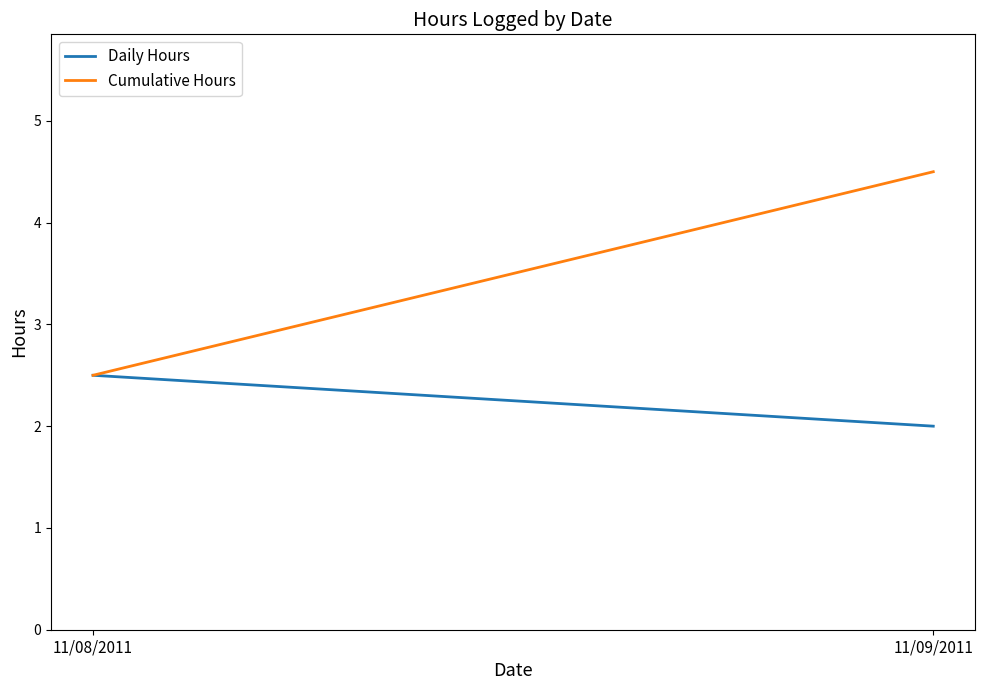

Reading right to left, extract all data points from this chart.

Daily Hours: 11/09/2011=2.0	11/08/2011=2.5
Cumulative Hours: 11/09/2011=4.5	11/08/2011=2.5